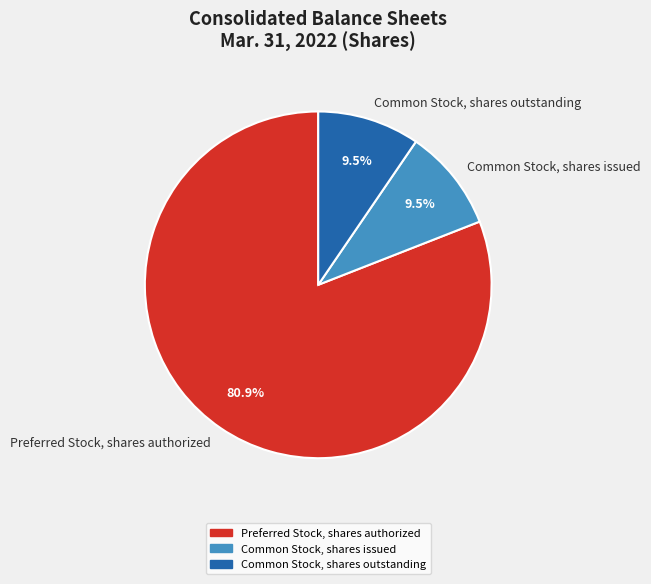

To the nearest percent, what is the average slice percentage?

33%